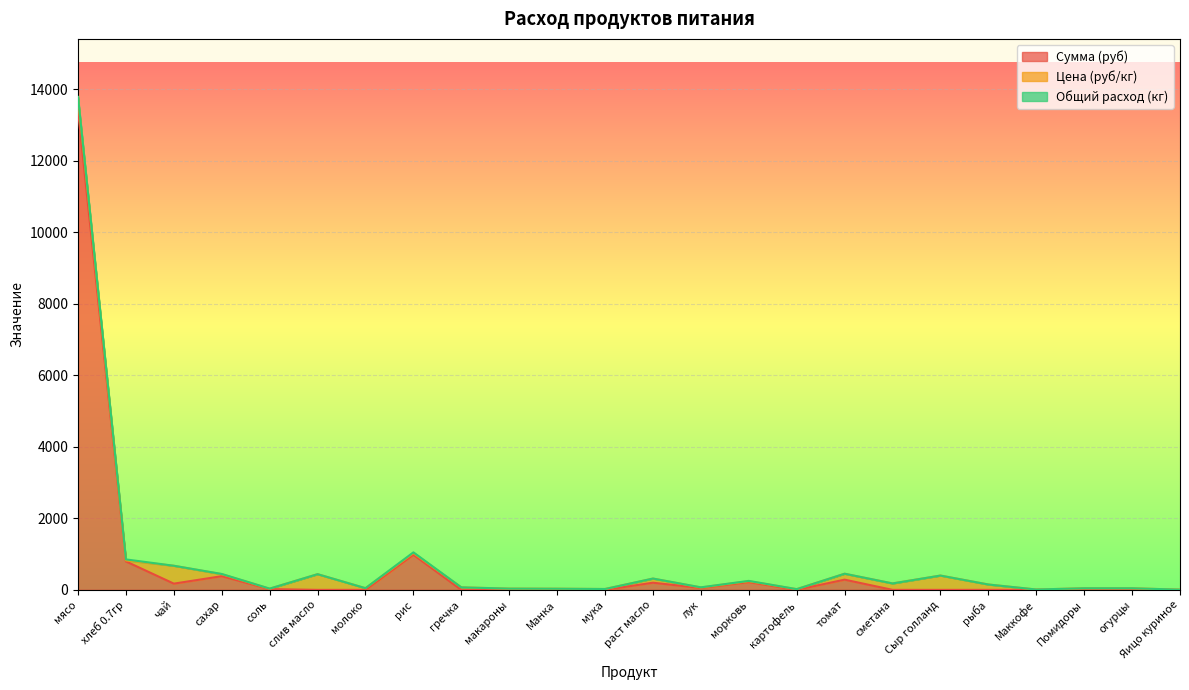

How many interior local peaks does the Общий расход (кг) series have?

4